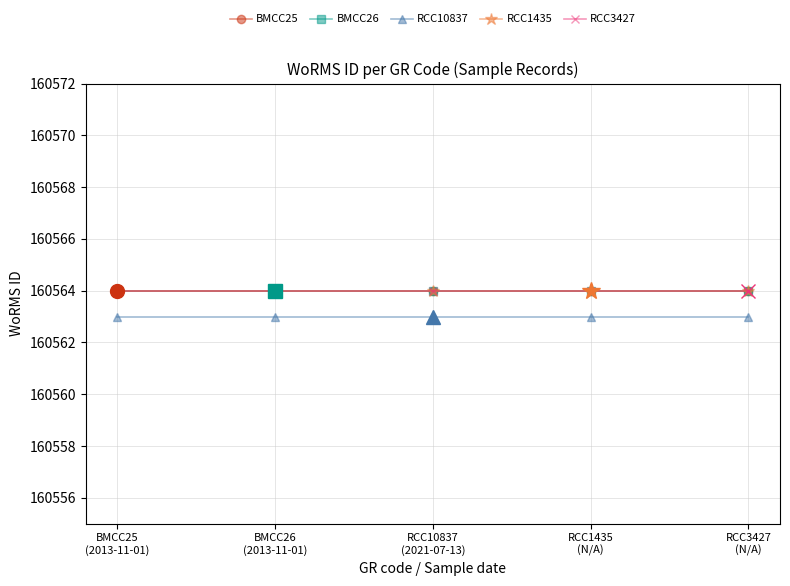

Is this an area chart (filled region under the line)?

No